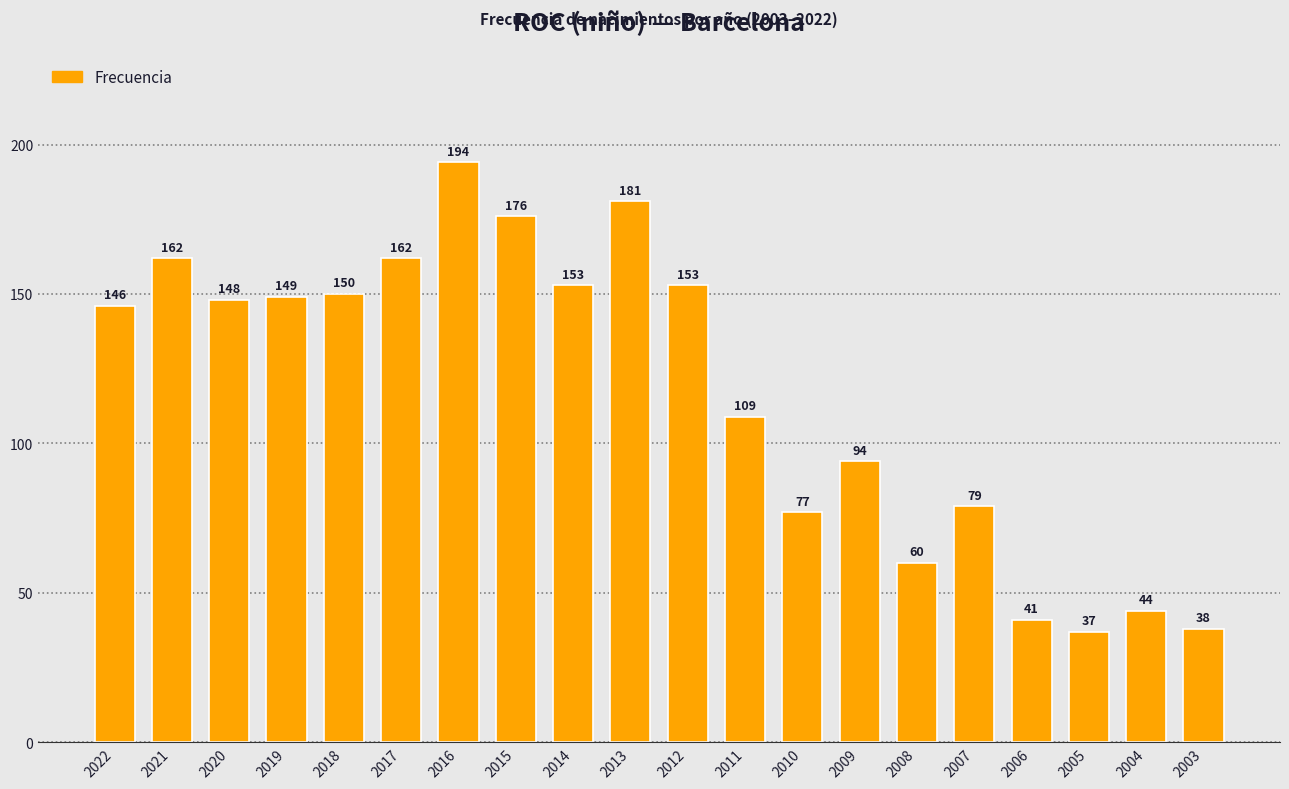

What is the average value?

118